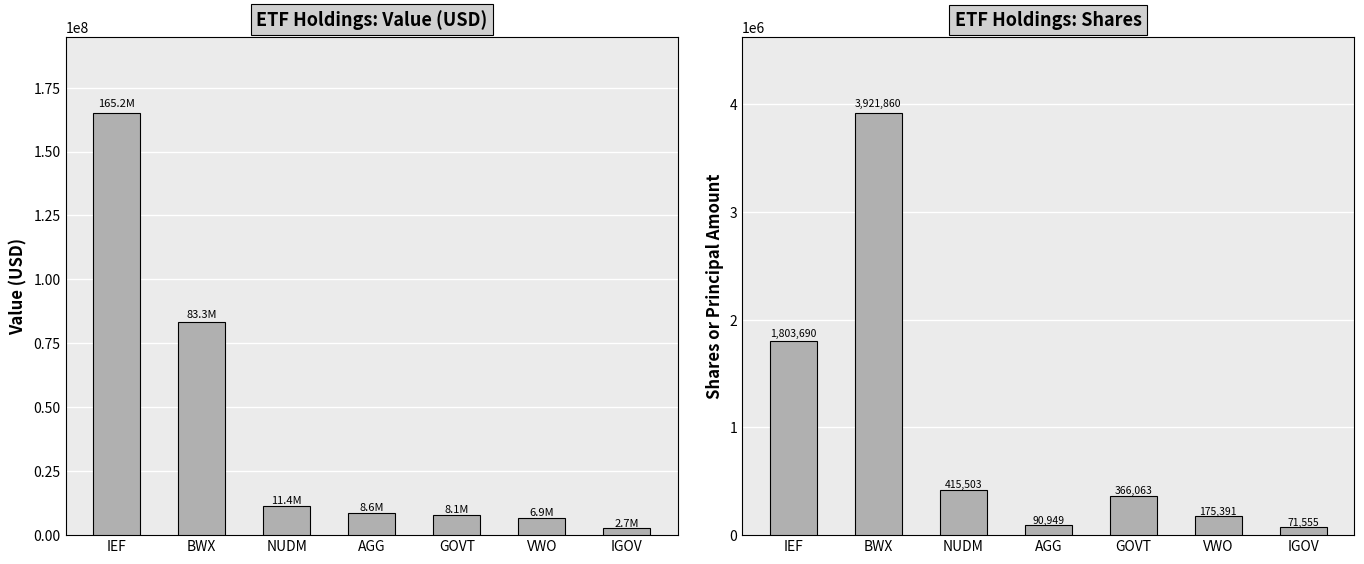

Is the value of Shares or principal amount at IEF greater than the value of Value at VWO?

No